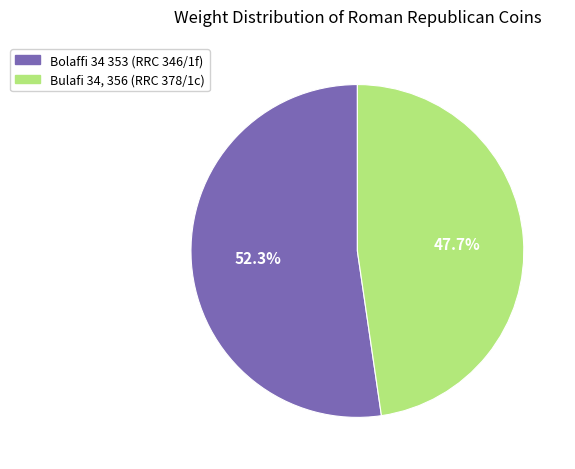

Which slice is the smallest?

Bulafi 34, 356 (RRC 378/1c)